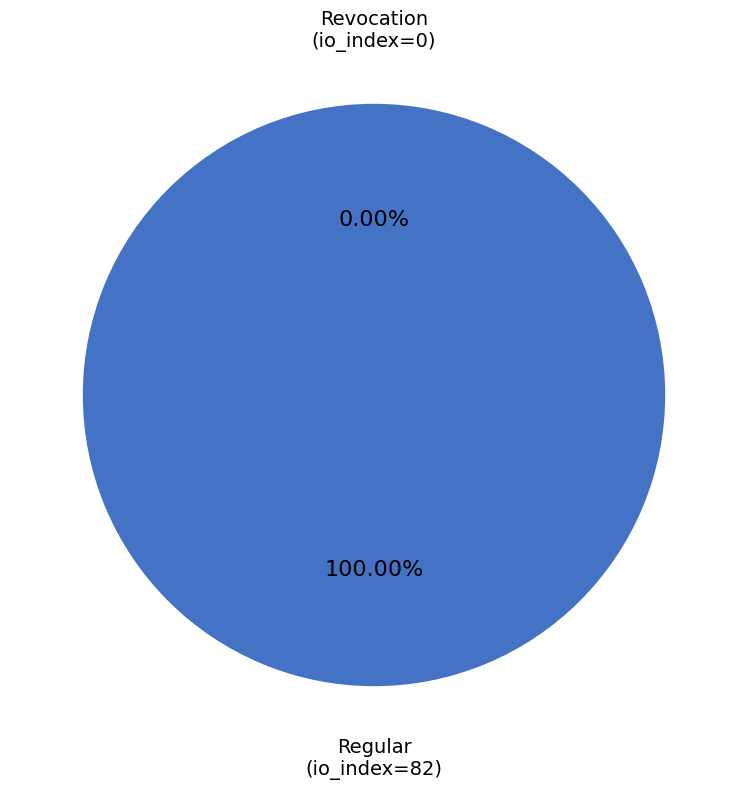

What percentage do Regular (io_index=82) and Revocation (io_index=0) together represent?

100.0%